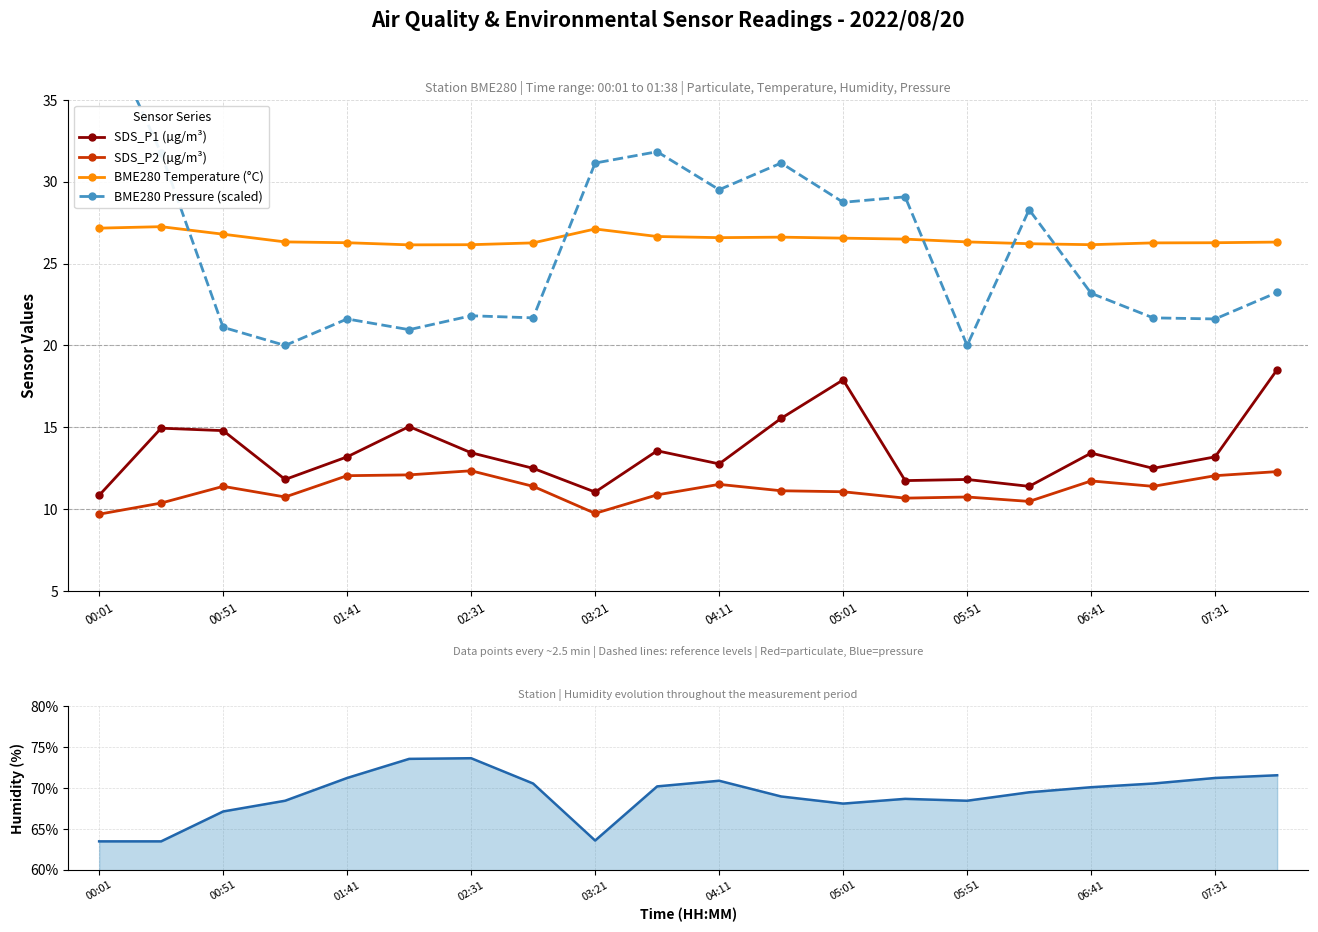

Is it true that SDS_P2 (µg/m³) equals 11.1 at 05:01?

True